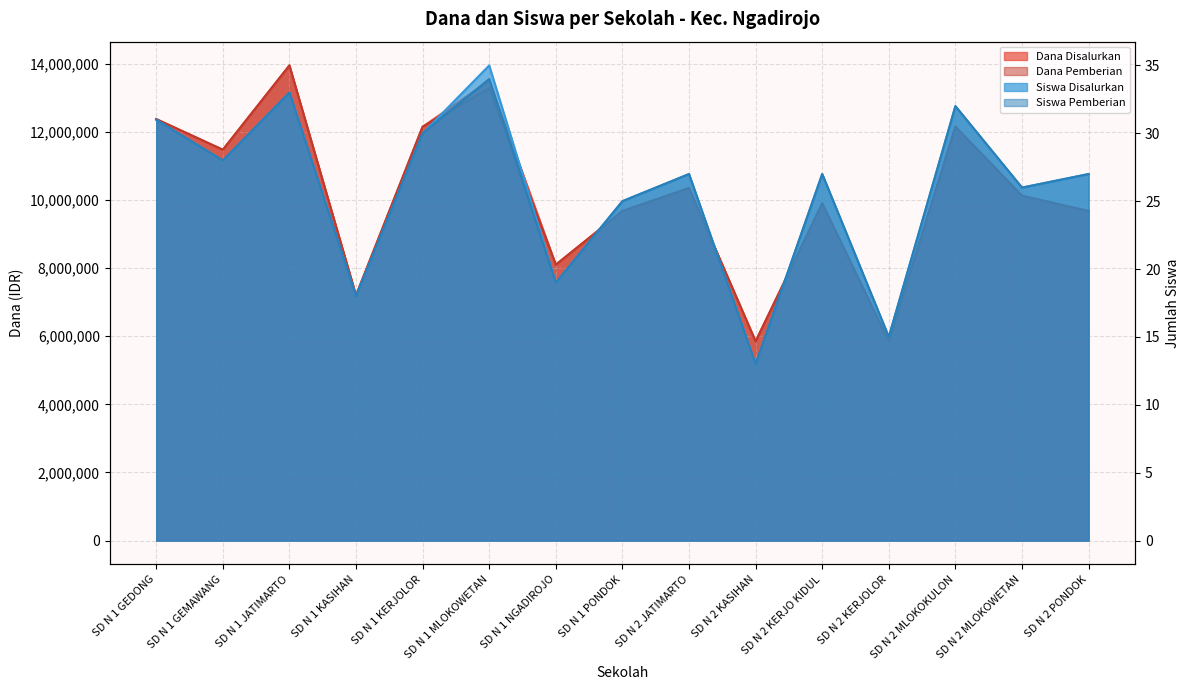

In Dana Pemberian, how many points are higher than both neighbors (excluding endpoints)?

5